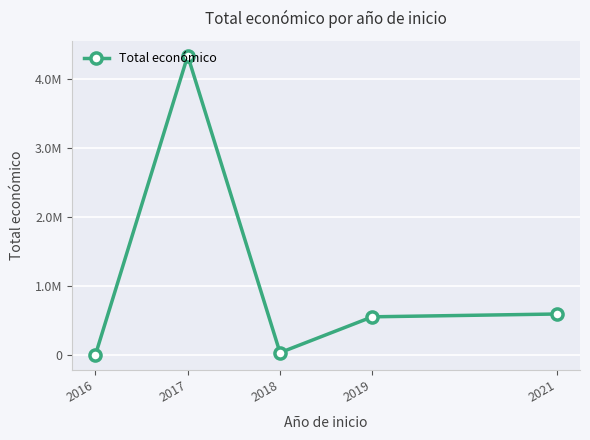

Is this an area chart (filled region under the line)?

No